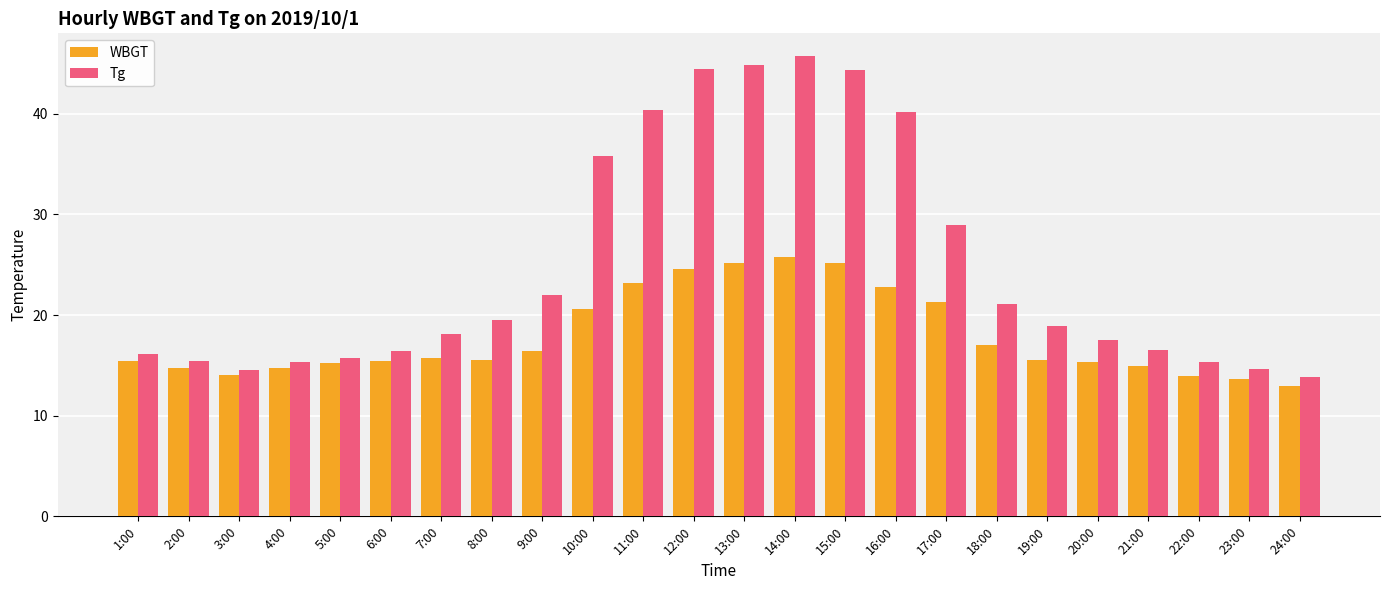

Read the Tg value at 5:00.

15.7